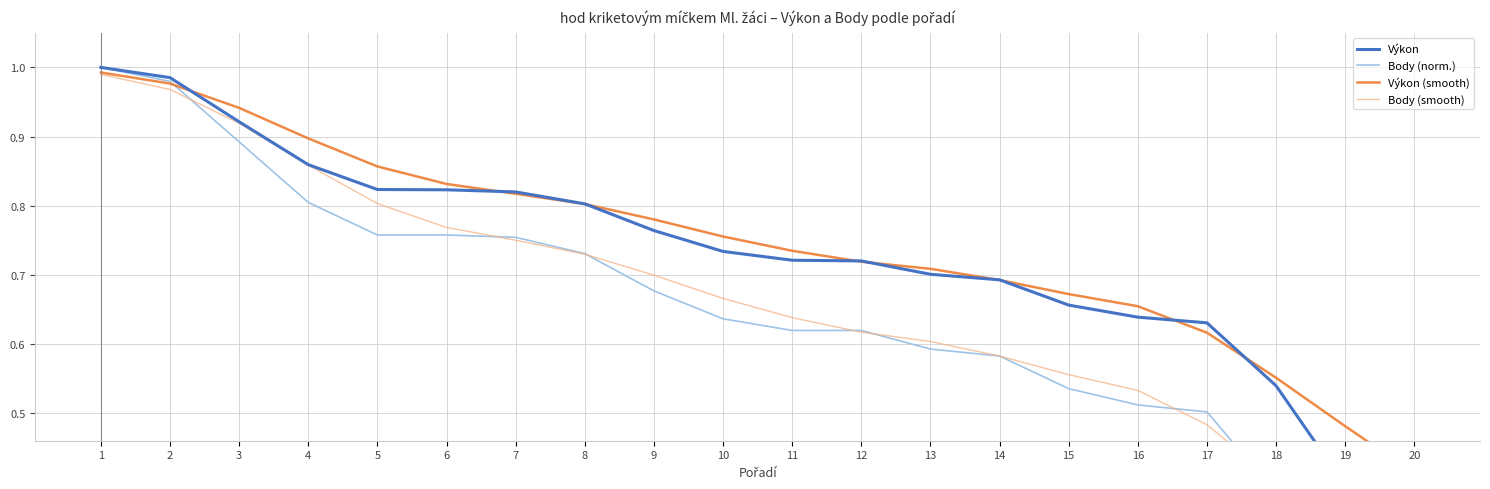

Is it true that Výkon equals 0.9 at 4?

True